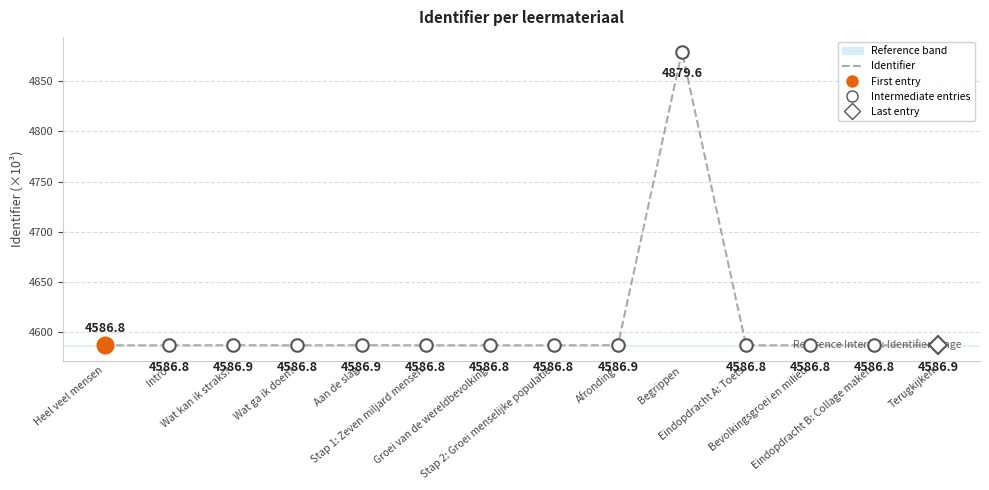

How many lines are shown in the chart?

1